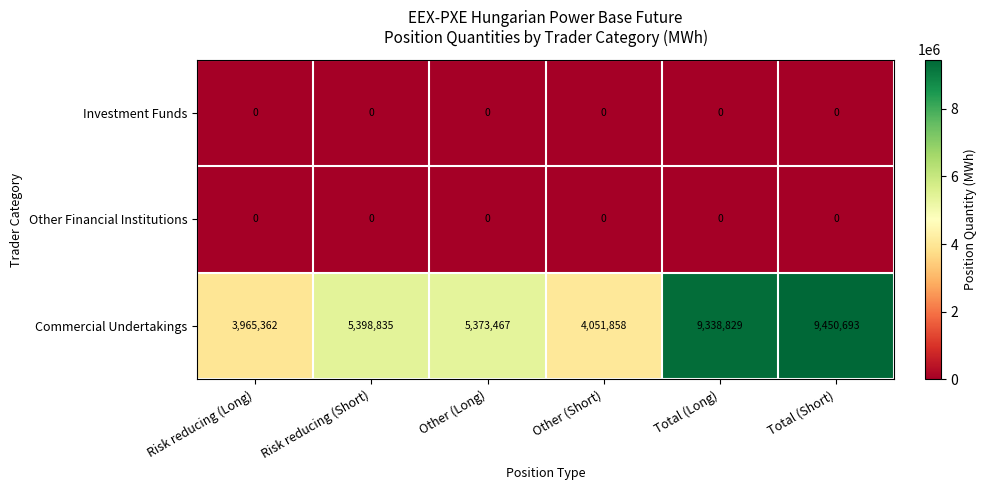

At how many categories does at least one series exceed 3337633?

6